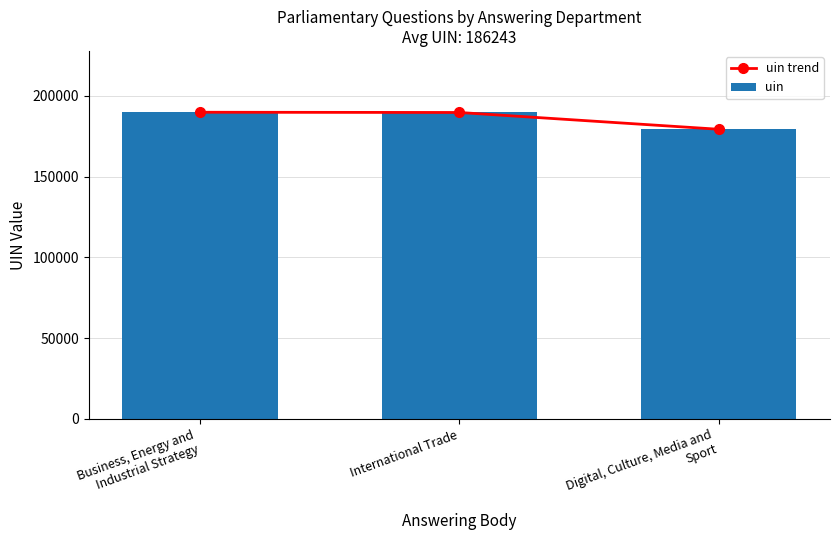

What is the label of the 1st bar from the right?

Digital, Culture, Media and
Sport